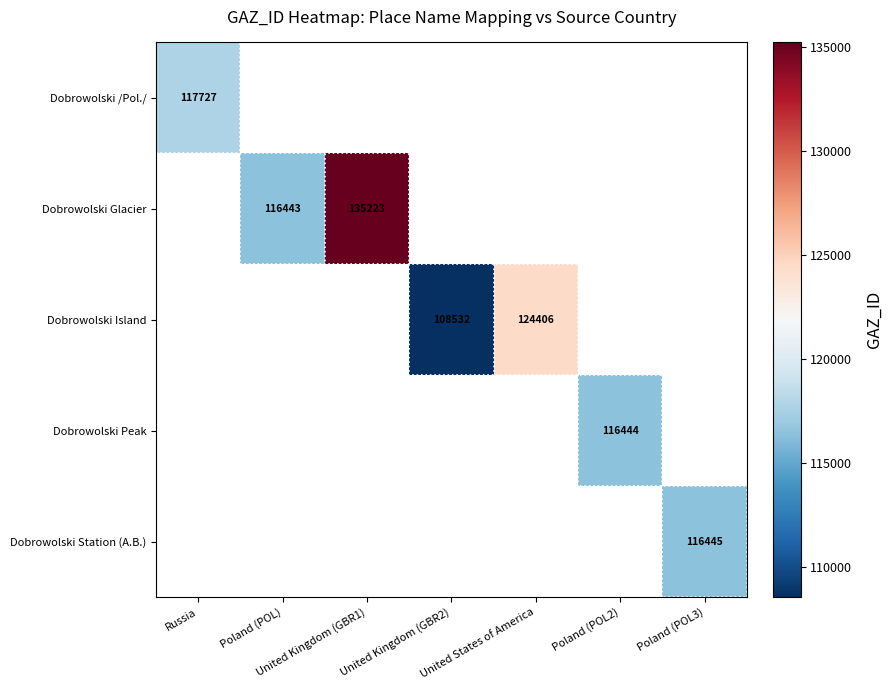

How many distinct data groups are displayed?

5